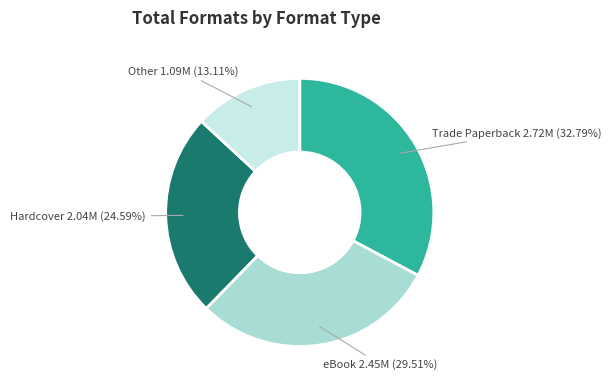

How many segments does this pie chart have?

4